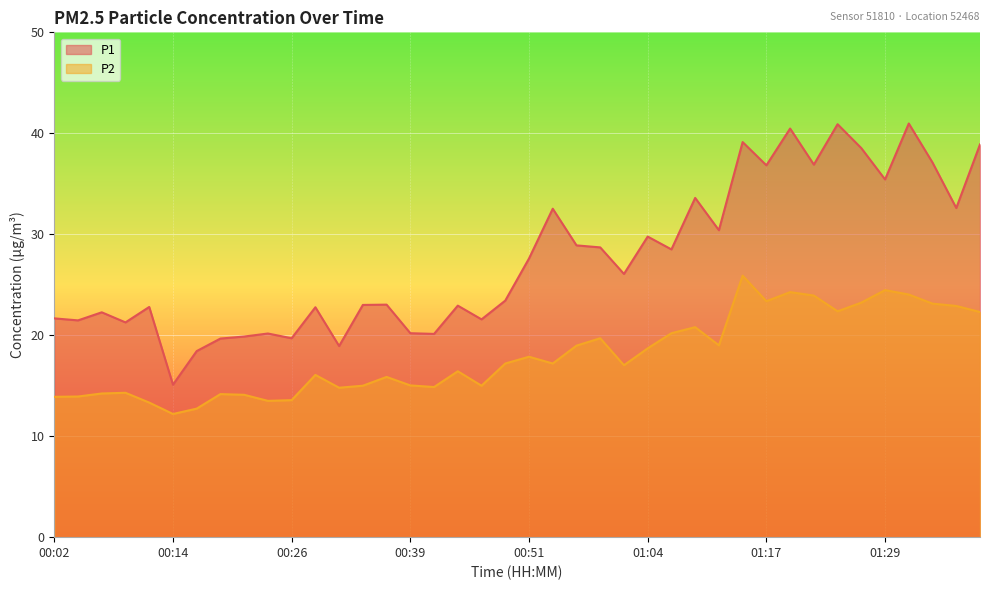

What is the highest value of the P1 series?

41.0